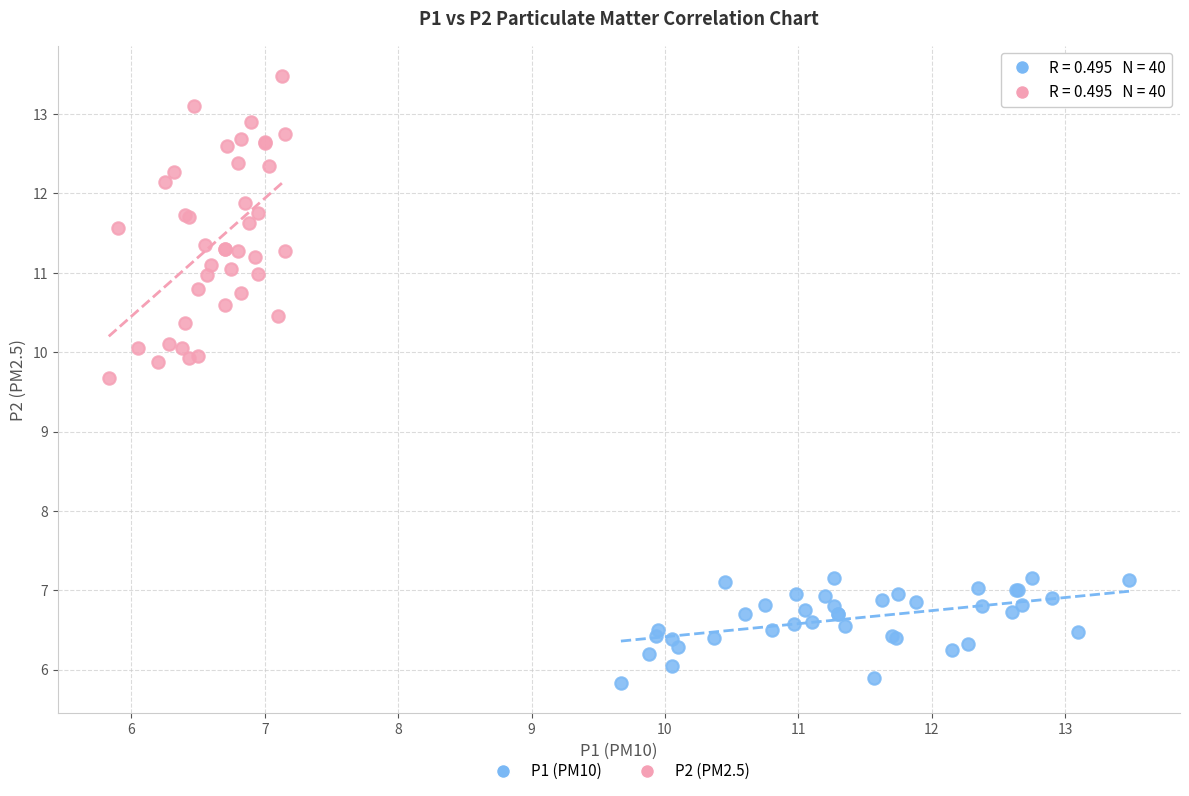

Which series contains the lowest Y value?

P1 (PM10)